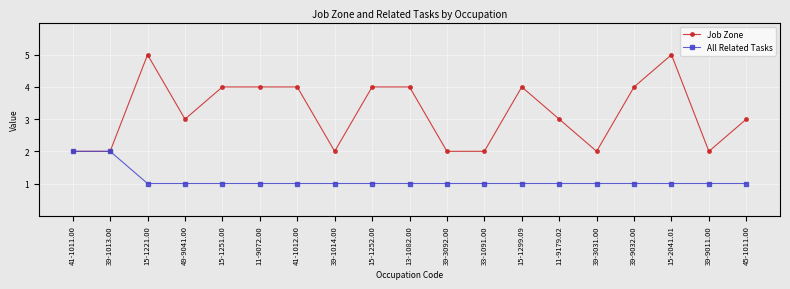

Is the value of All Related Tasks at 39-9011.00 greater than the value of Job Zone at 15-2041.01?

No